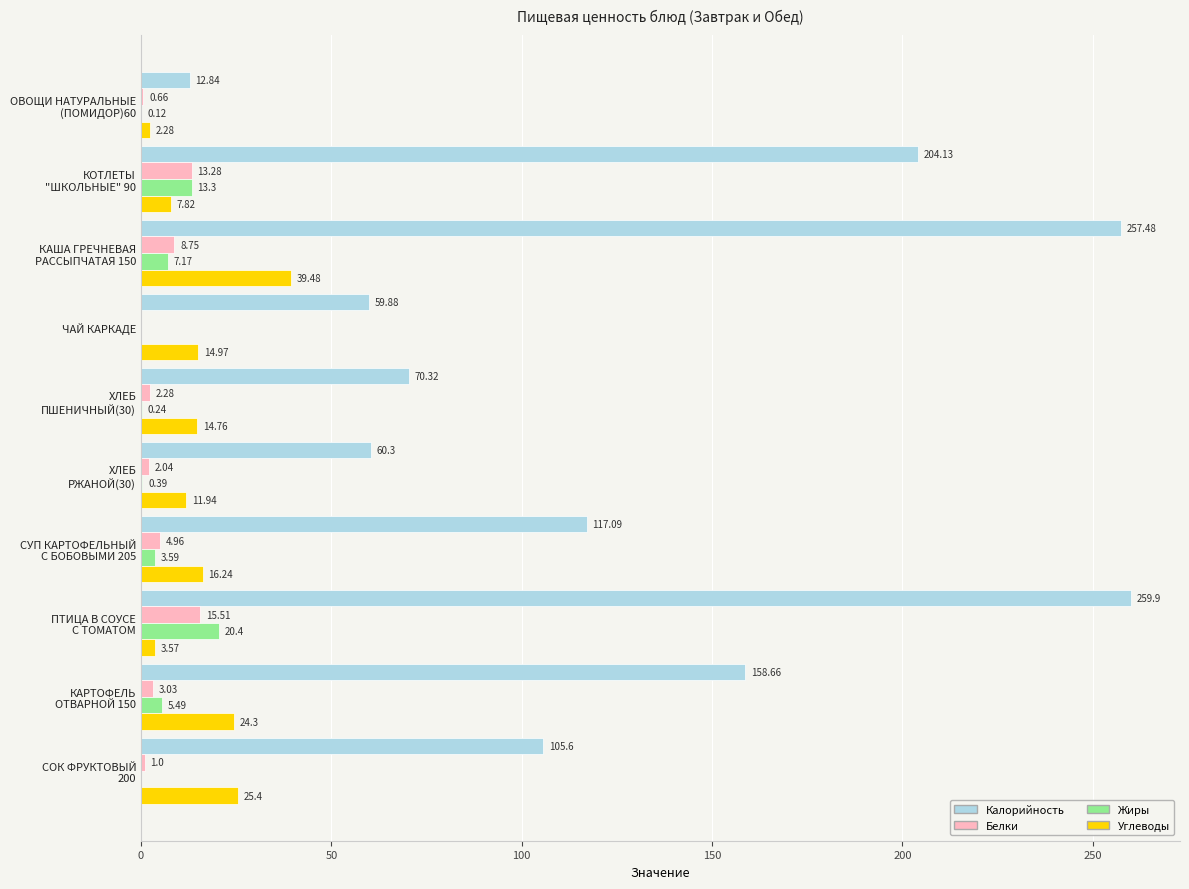

Which series has the largest total across all categories?

Калорийность